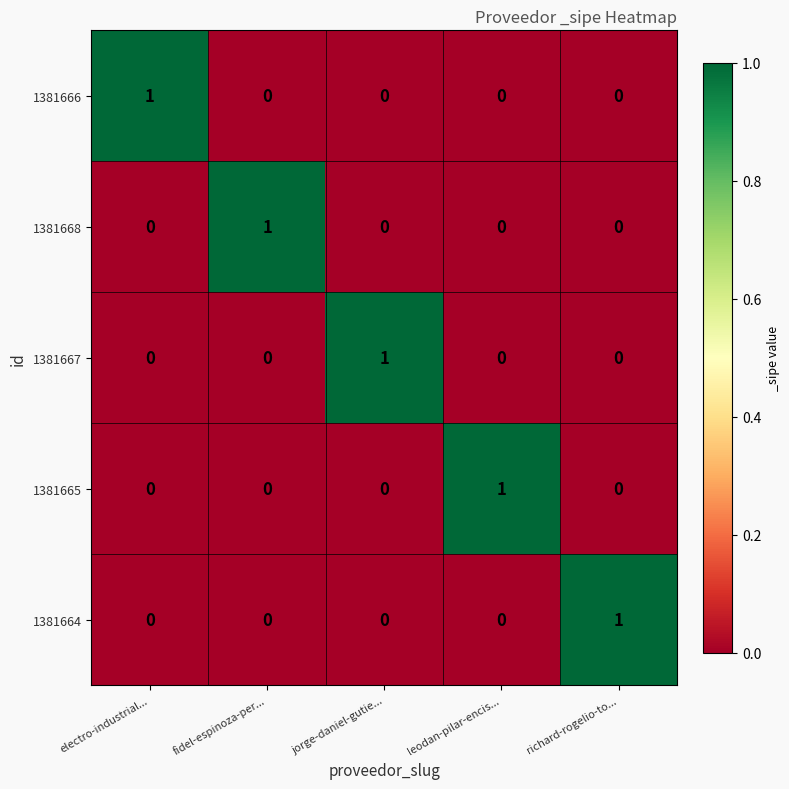

Is it true that 1381668 equals 0 at leodan-pilar-encis...?

True